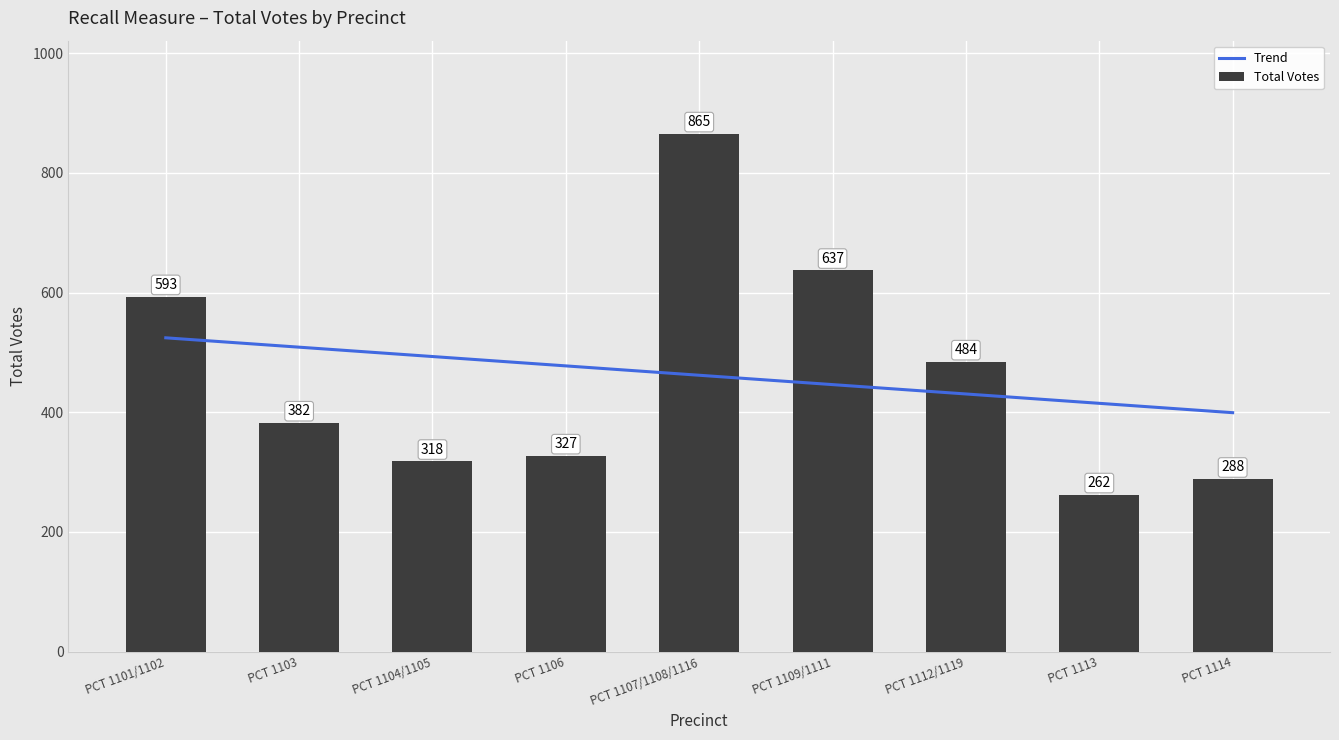

How many data points in Total Votes are less than 382?

4